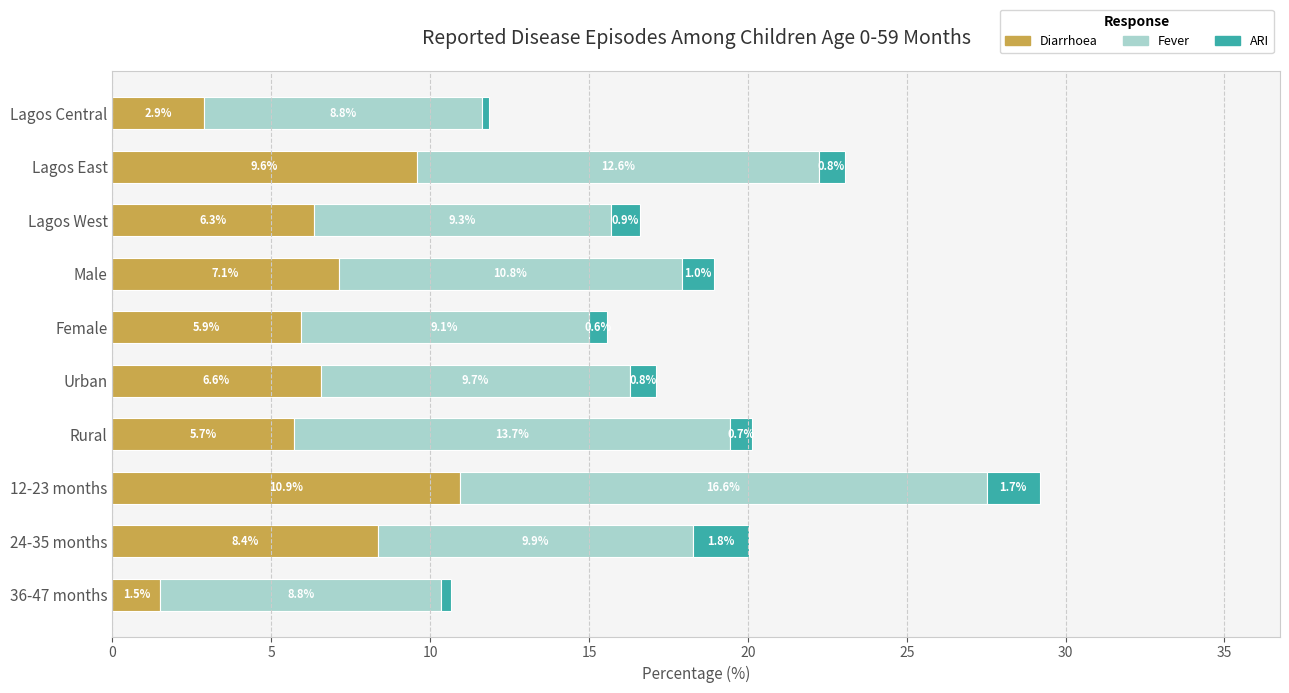

What is the highest value of the Diarrhoea series?

10.9